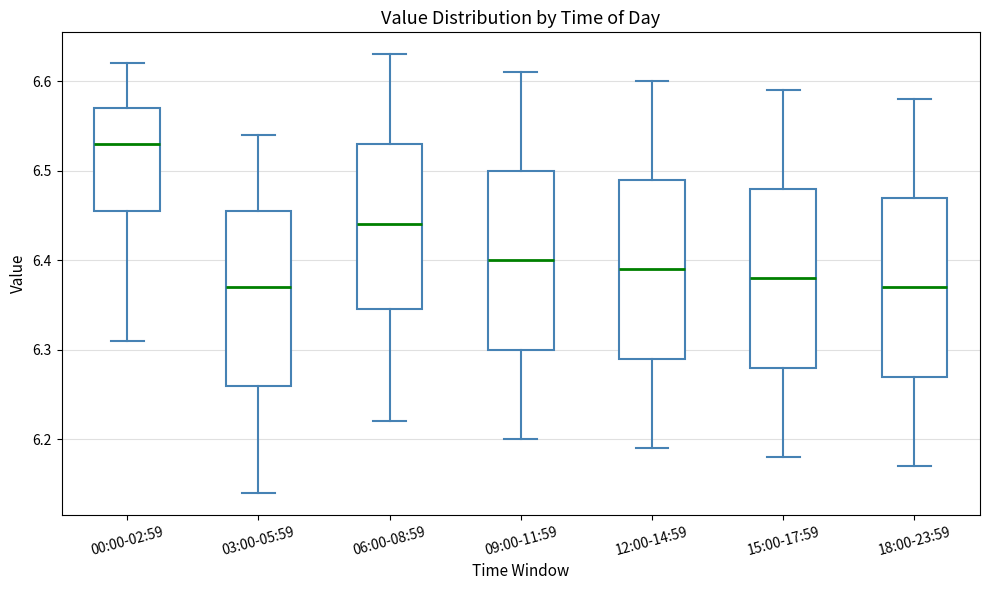

Reading left to right, read every box against the y-axis: the position of its median line, the range the box covers, and the ends of its whiskers. The values are not printed on the chart, so give them approximately, as read against the axis.

00:00-02:59: median 6.53, box 6.46 to 6.57, whiskers 6.31 to 6.62
03:00-05:59: median 6.37, box 6.26 to 6.46, whiskers 6.14 to 6.54
06:00-08:59: median 6.44, box 6.35 to 6.53, whiskers 6.22 to 6.63
09:00-11:59: median 6.40, box 6.30 to 6.50, whiskers 6.20 to 6.61
12:00-14:59: median 6.39, box 6.29 to 6.49, whiskers 6.19 to 6.60
15:00-17:59: median 6.38, box 6.28 to 6.48, whiskers 6.18 to 6.59
18:00-23:59: median 6.37, box 6.27 to 6.47, whiskers 6.17 to 6.58